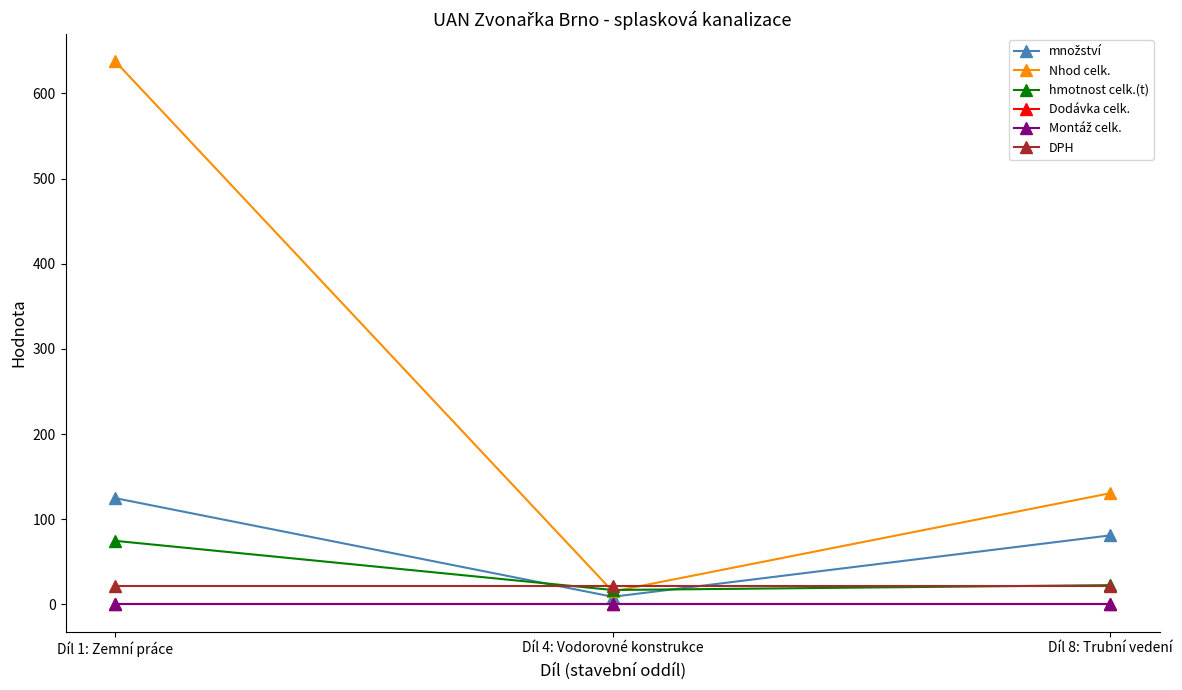

How many lines are shown in the chart?

6